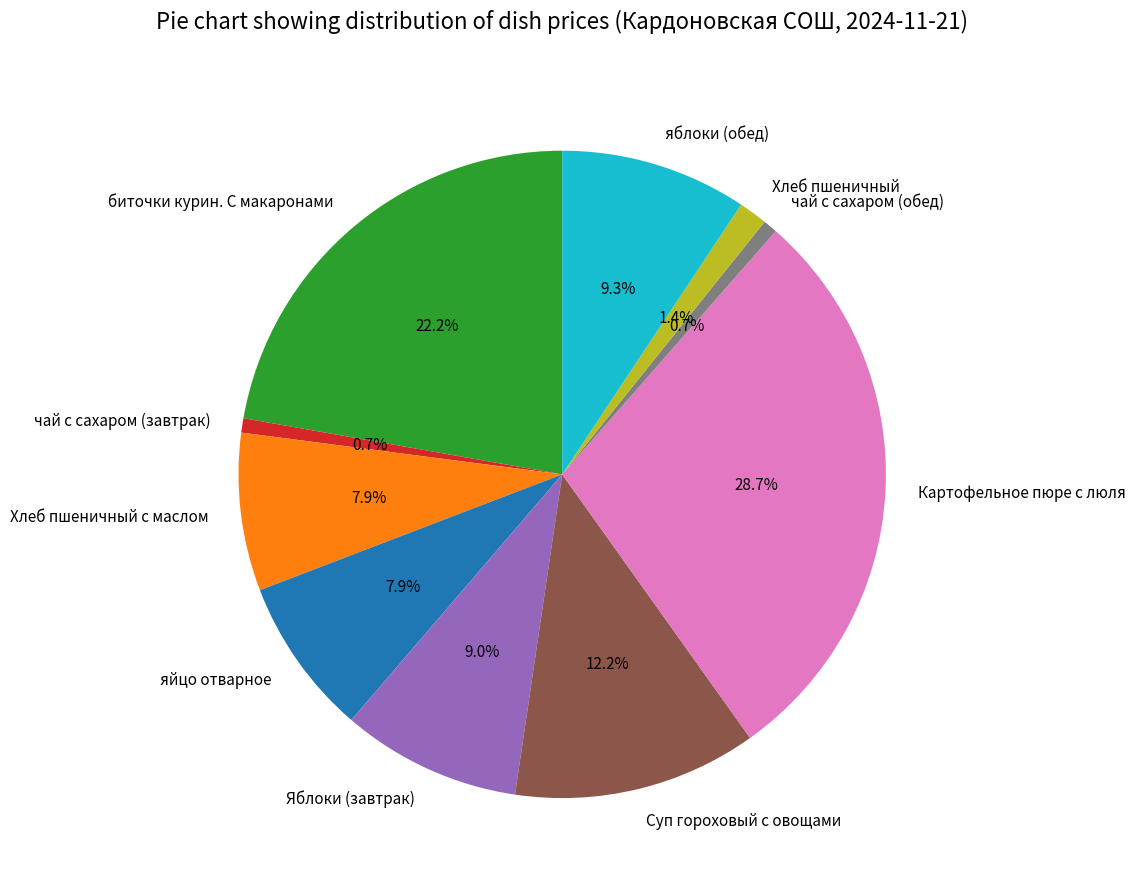

True or false: Суп гороховый с овощами accounts for 5% of the total.

False